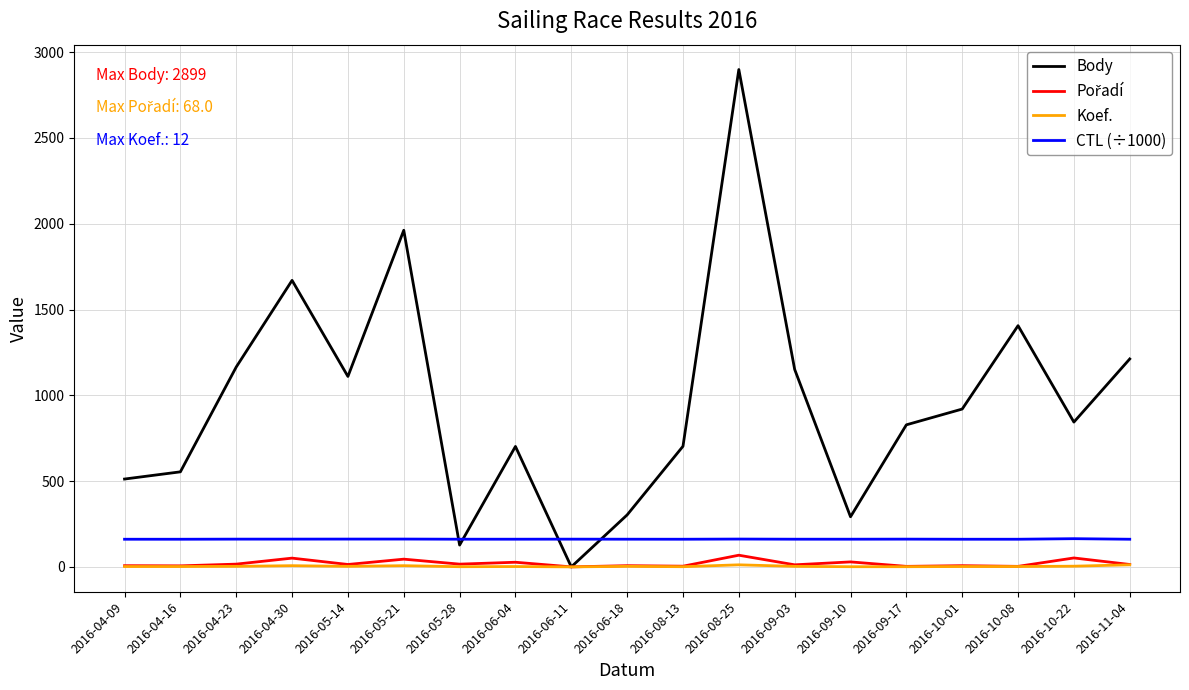

Is the value of Body at 2016-04-23 greater than the value of Koef. at 2016-10-22?

Yes